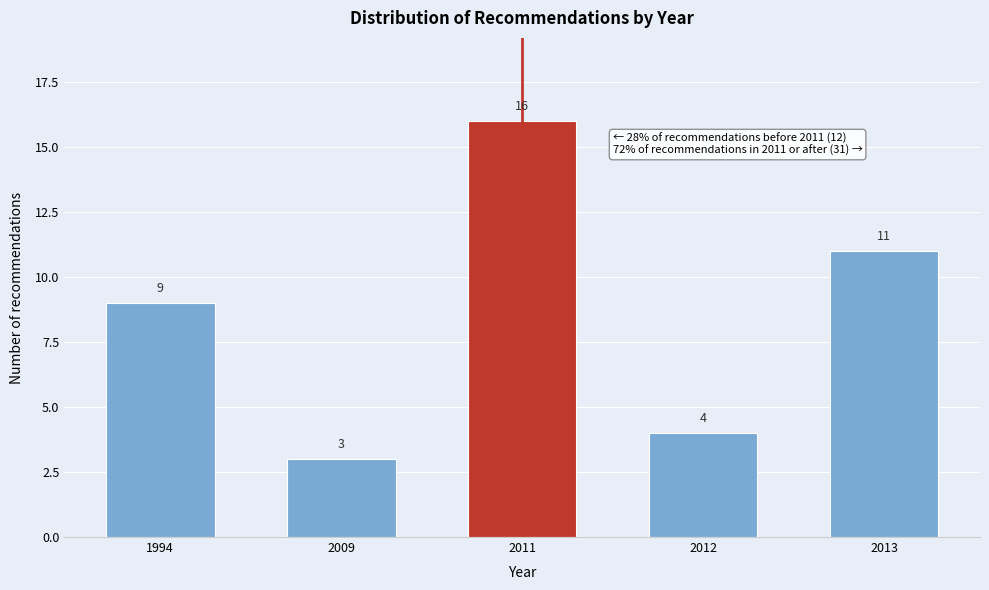

Reading right to left, what are all the values shown in this chart?

11	4	16	3	9